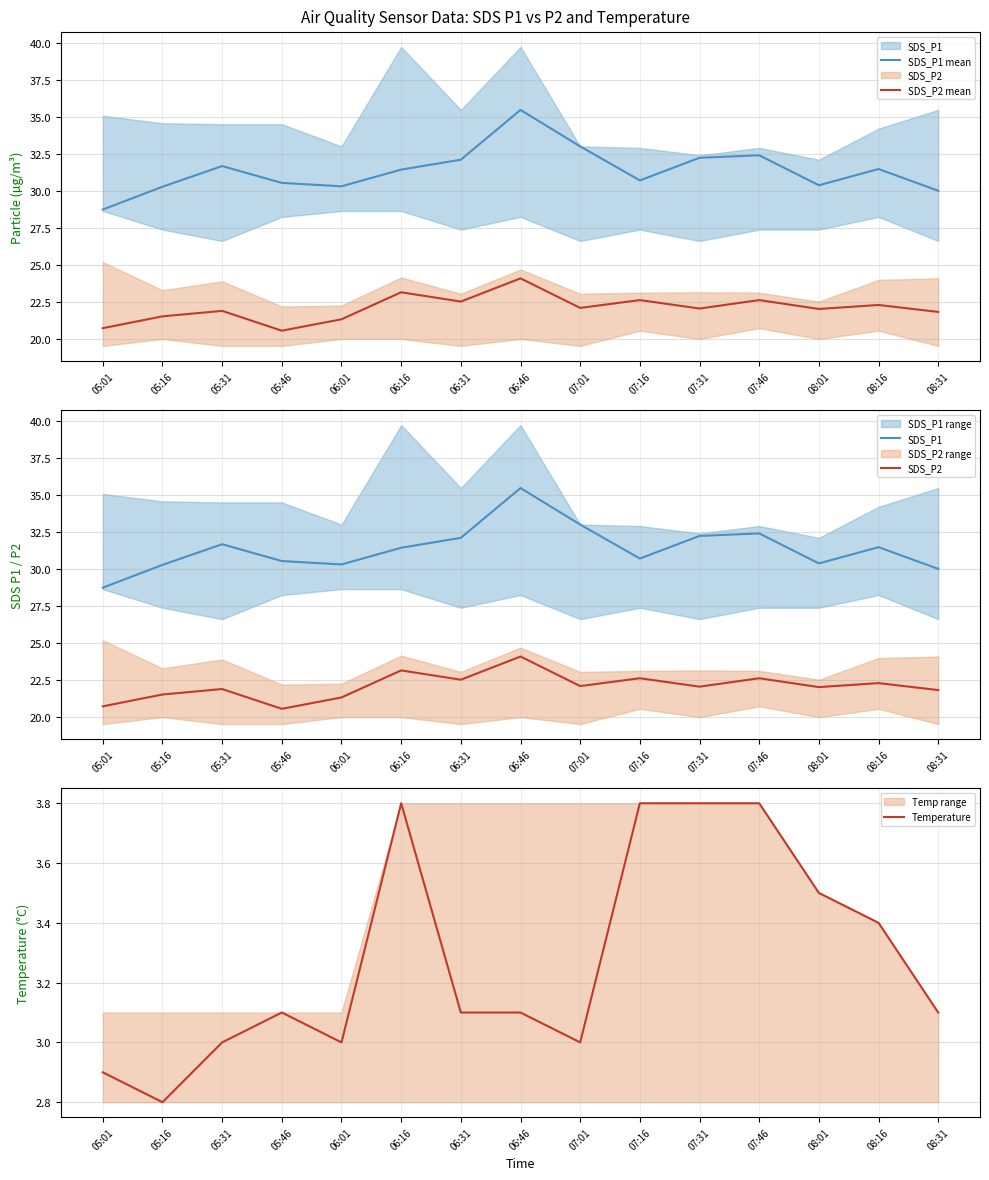

What is the highest value of the SDS_P1 series?

35.5